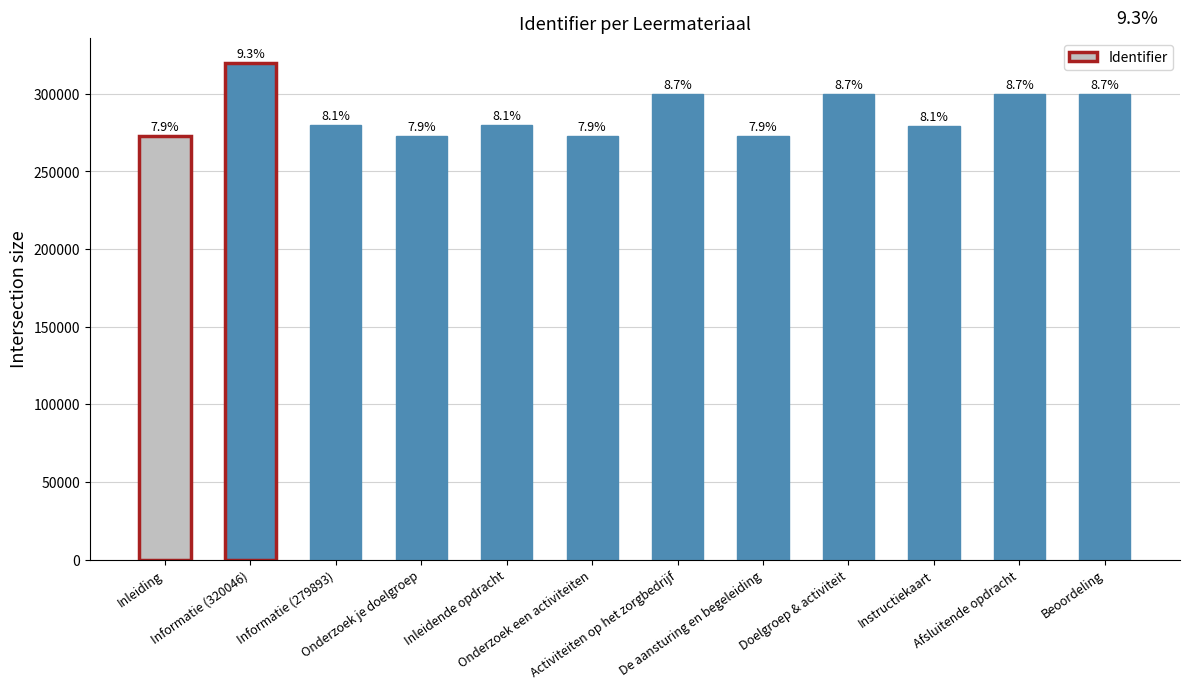

What is the average value?

287544